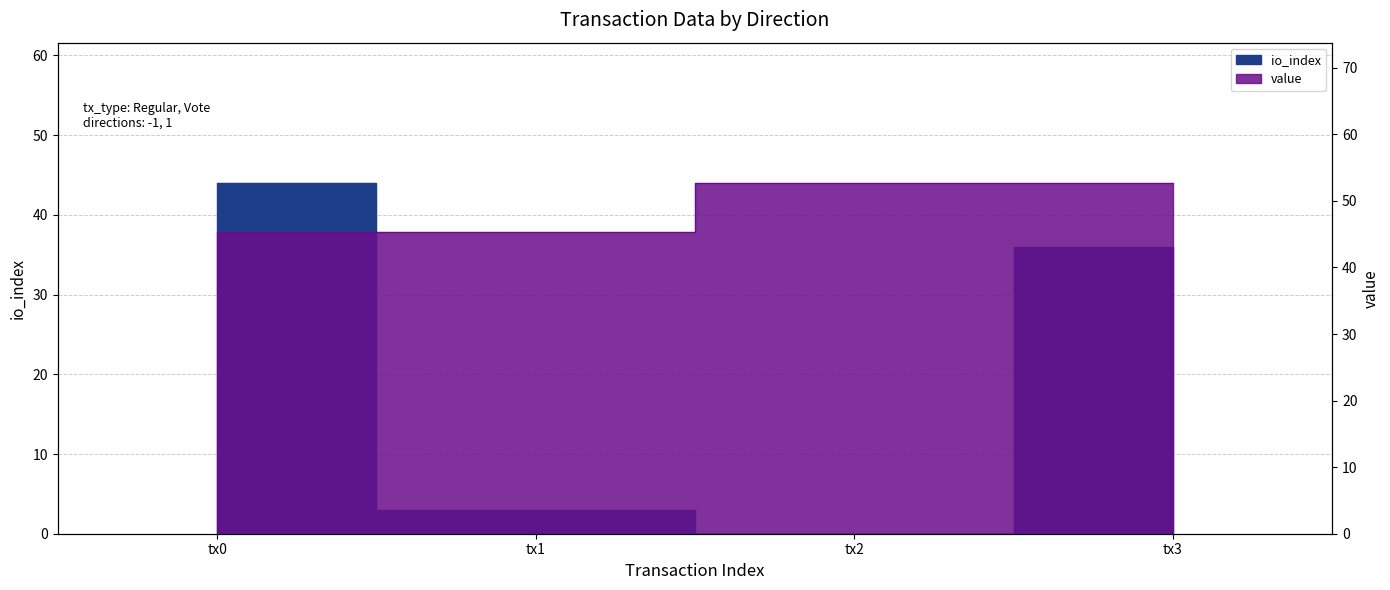

True or false: io_index and value cross at least once.

False